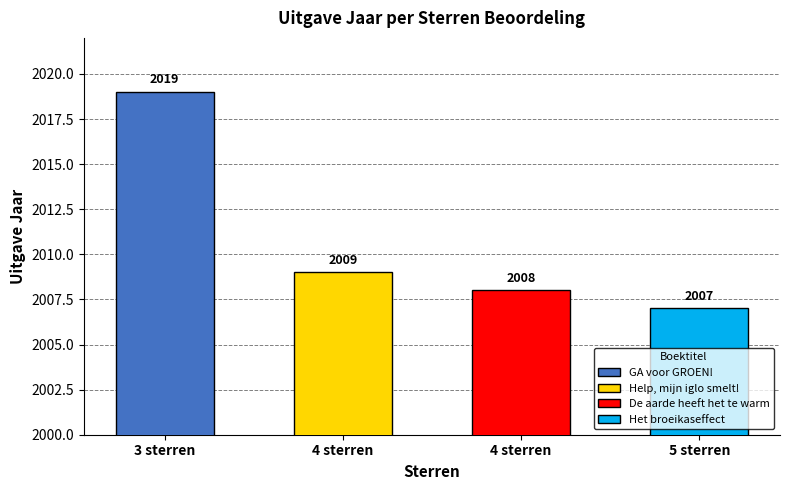

How many categories are shown in the chart?

4